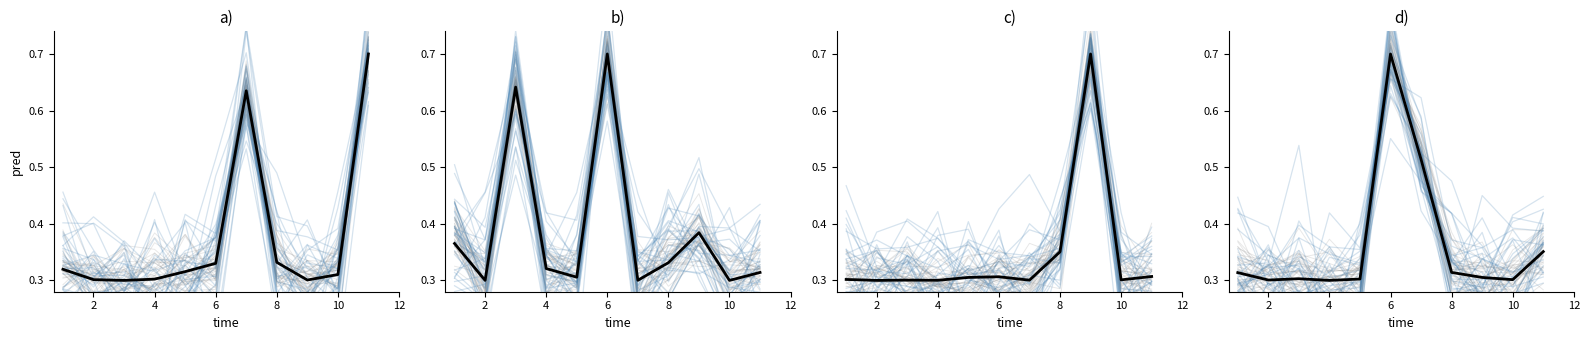

Is it true that Group C equals 0.4 at 6?

False